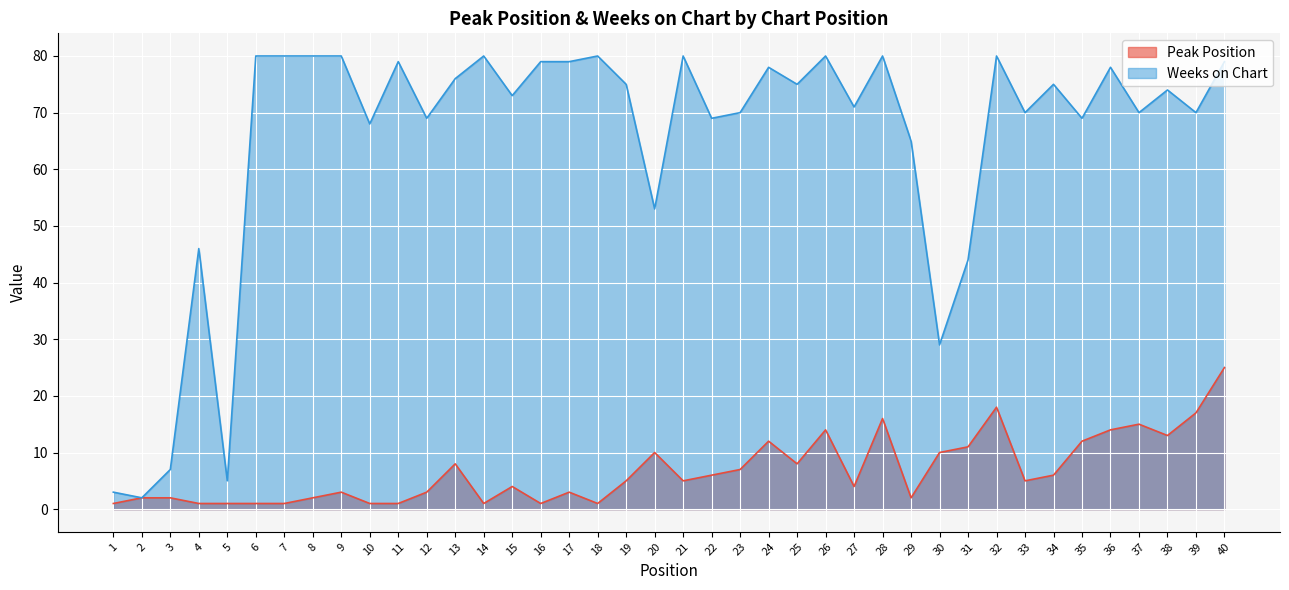

Reading right to left, transcribe all the data shown in this chart.

Peak Position: 25	17	13	15	14	12	6	5	18	11	10	2	16	4	14	8	12	7	6	5	10	5	1	3	1	4	1	8	3	1	1	3	2	1	1	1	1	2	2	1
Weeks on Chart: 79	70	74	70	78	69	75	70	80	44	29	65	80	71	80	75	78	70	69	80	53	75	80	79	79	73	80	76	69	79	68	80	80	80	80	5	46	7	2	3